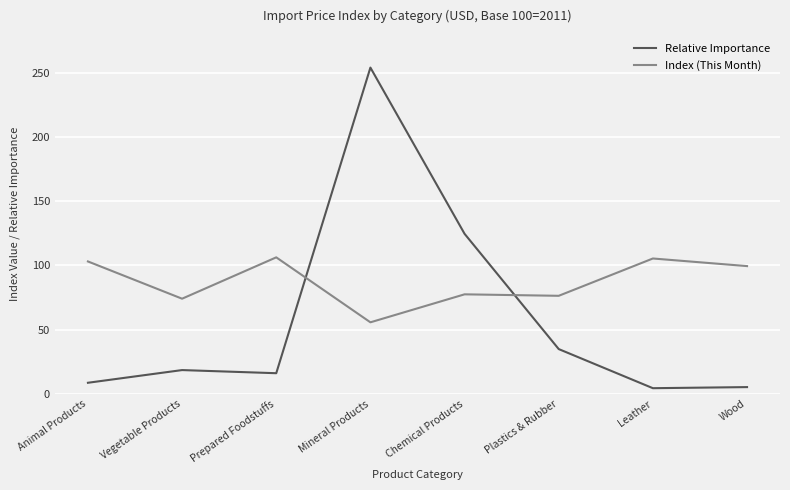

True or false: Index (This Month) and Relative Importance cross at least once.

True